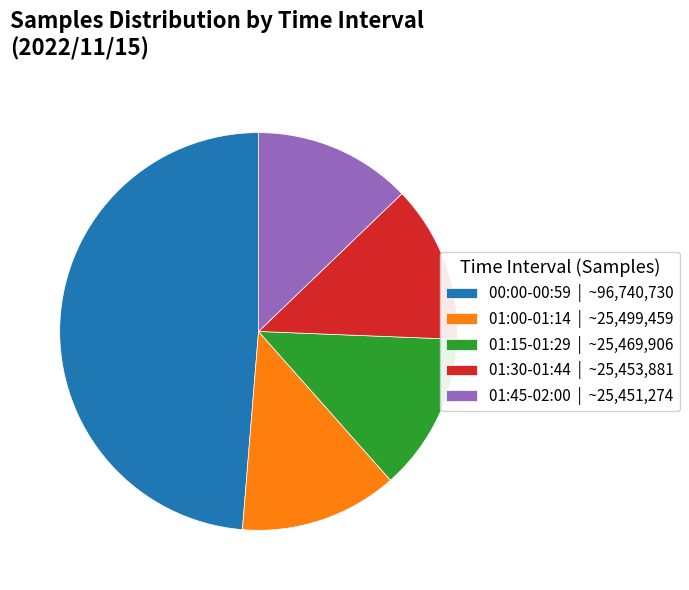

Which slice is the largest?

00:00-00:59 | ~96,740,730